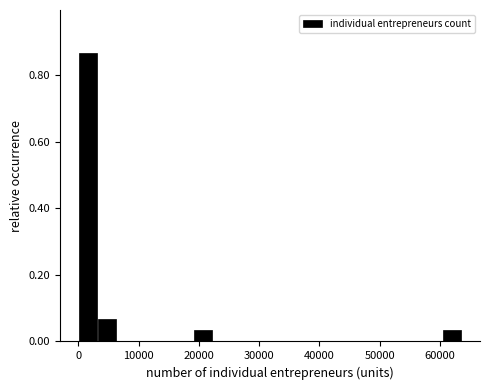

Around what value on the x-axis is the tallest bar? Give the approximate position of its centre, as read against the axis.

2000